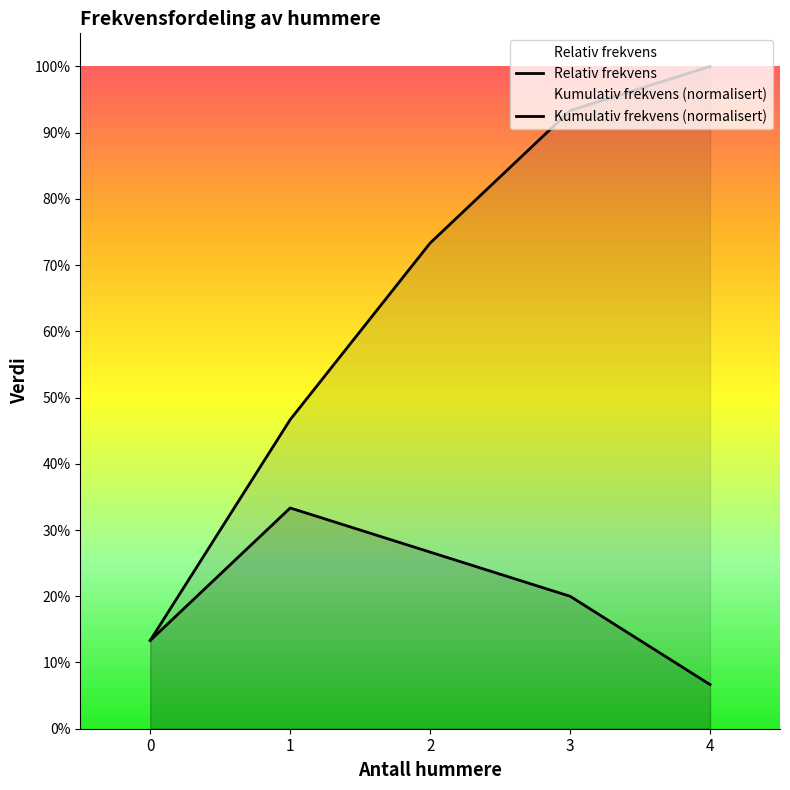

Does the chart have visible grid lines?

No